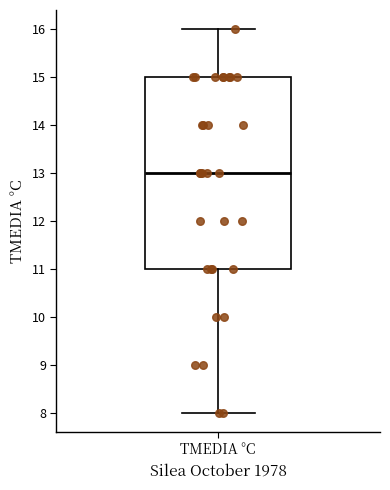

Where does the median line of the box for TMEDIA °C sit on the y-axis? The values are not printed on the chart, so give them approximately, as read against the axis.

13